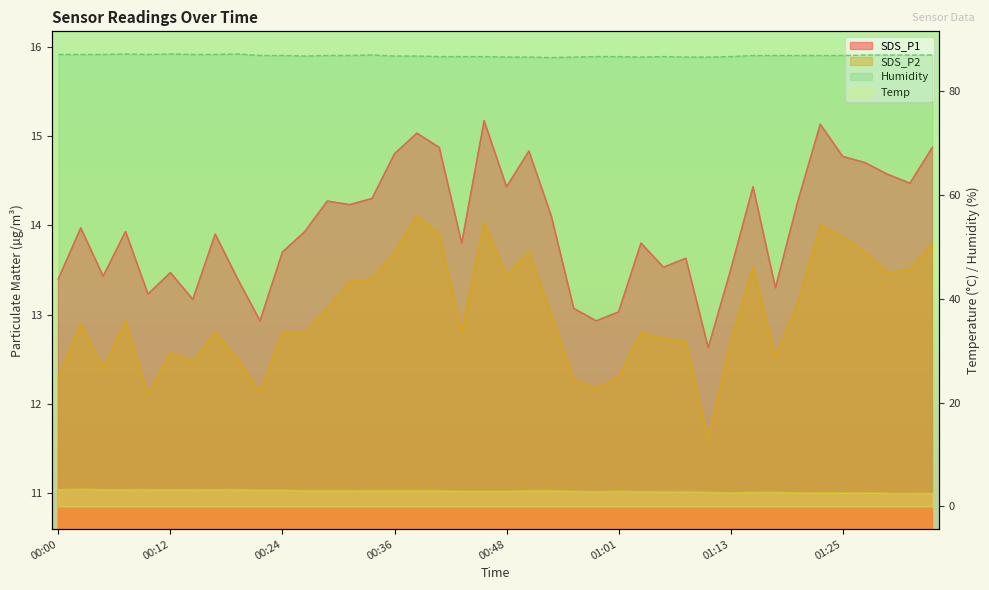

True or false: Temp and SDS_P1 cross at least once.

False